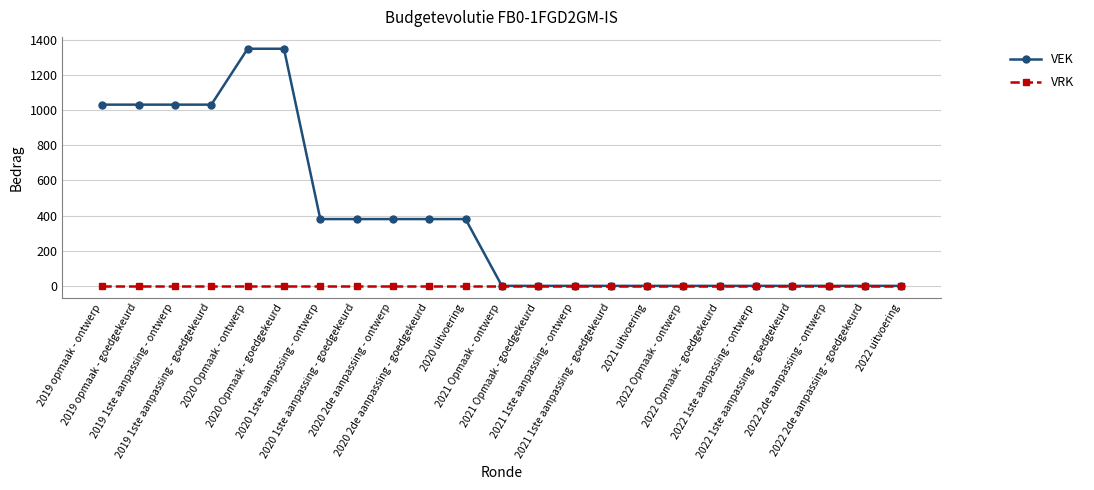

Which series has the largest total across all categories?

VEK